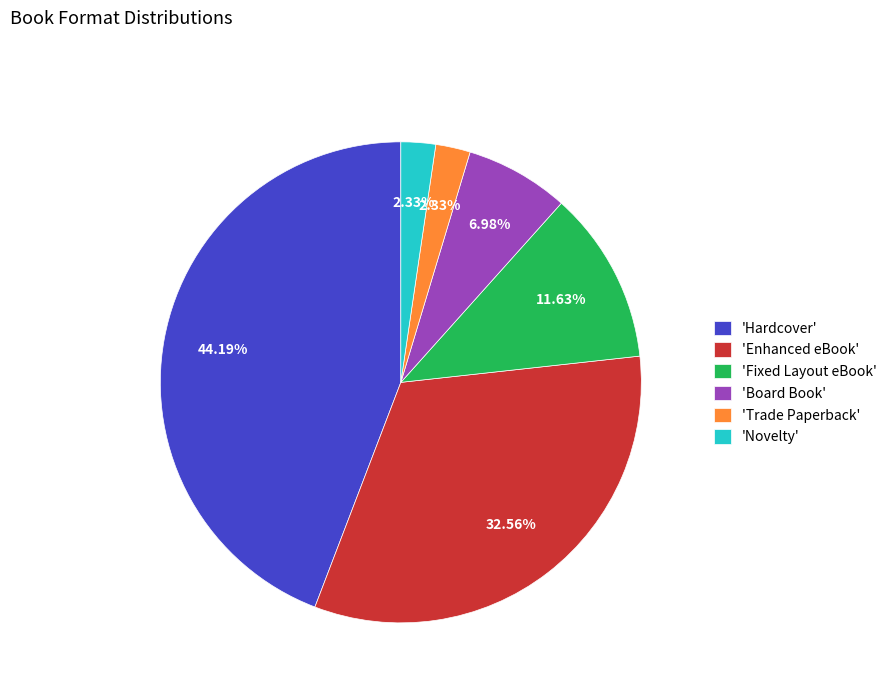

Combined, do 'Enhanced eBook' and 'Hardcover' account for over 50%?

Yes